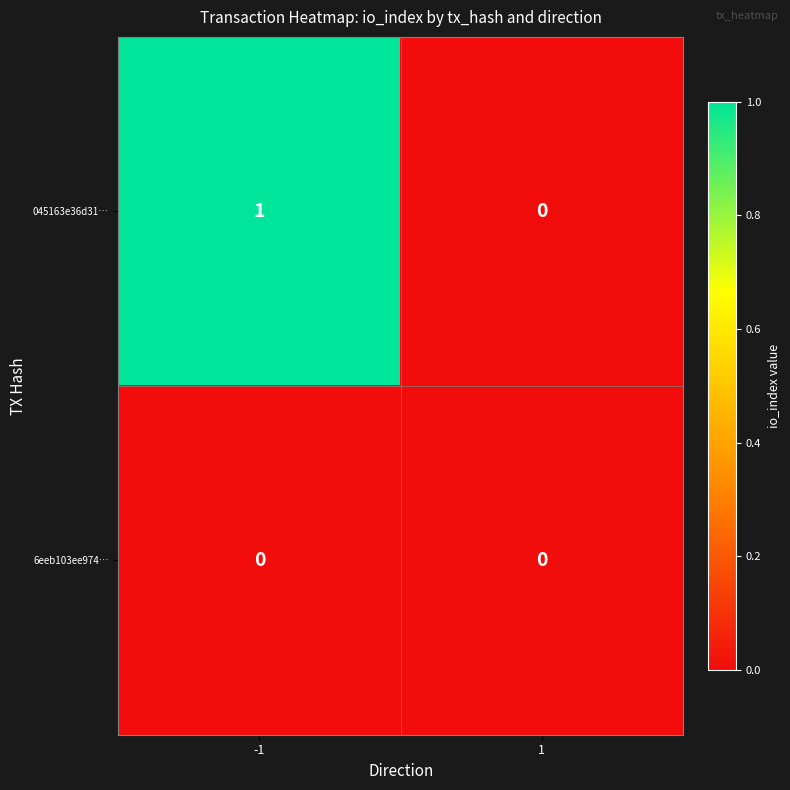

Is the value of 6eeb103ee974… at 1 greater than the value of 045163e36d31… at -1?

No